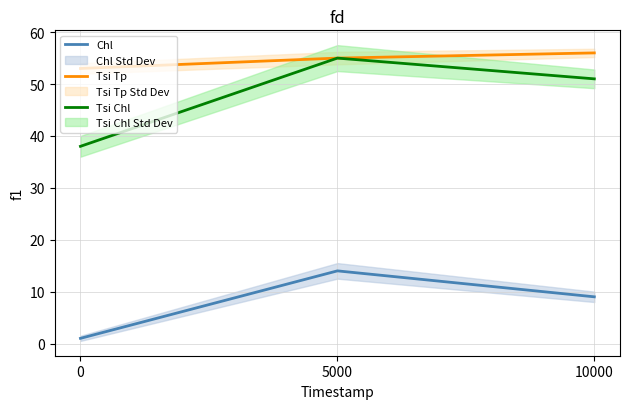

Is it true that Tsi Tp equals 55 at 5000?

True